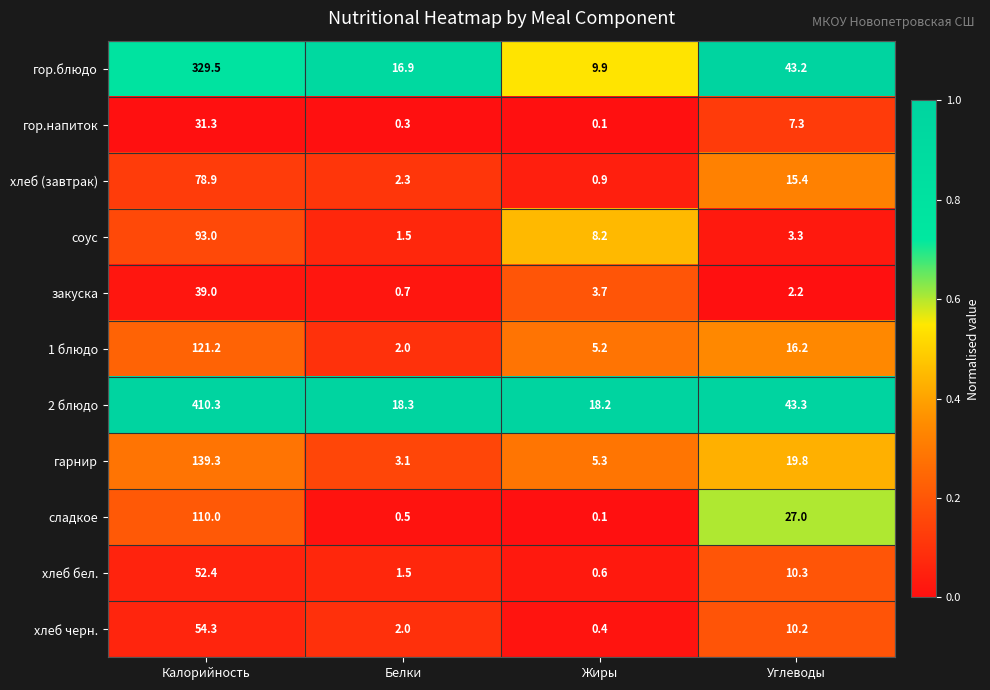

At how many categories does at least one series exceed 0?

4